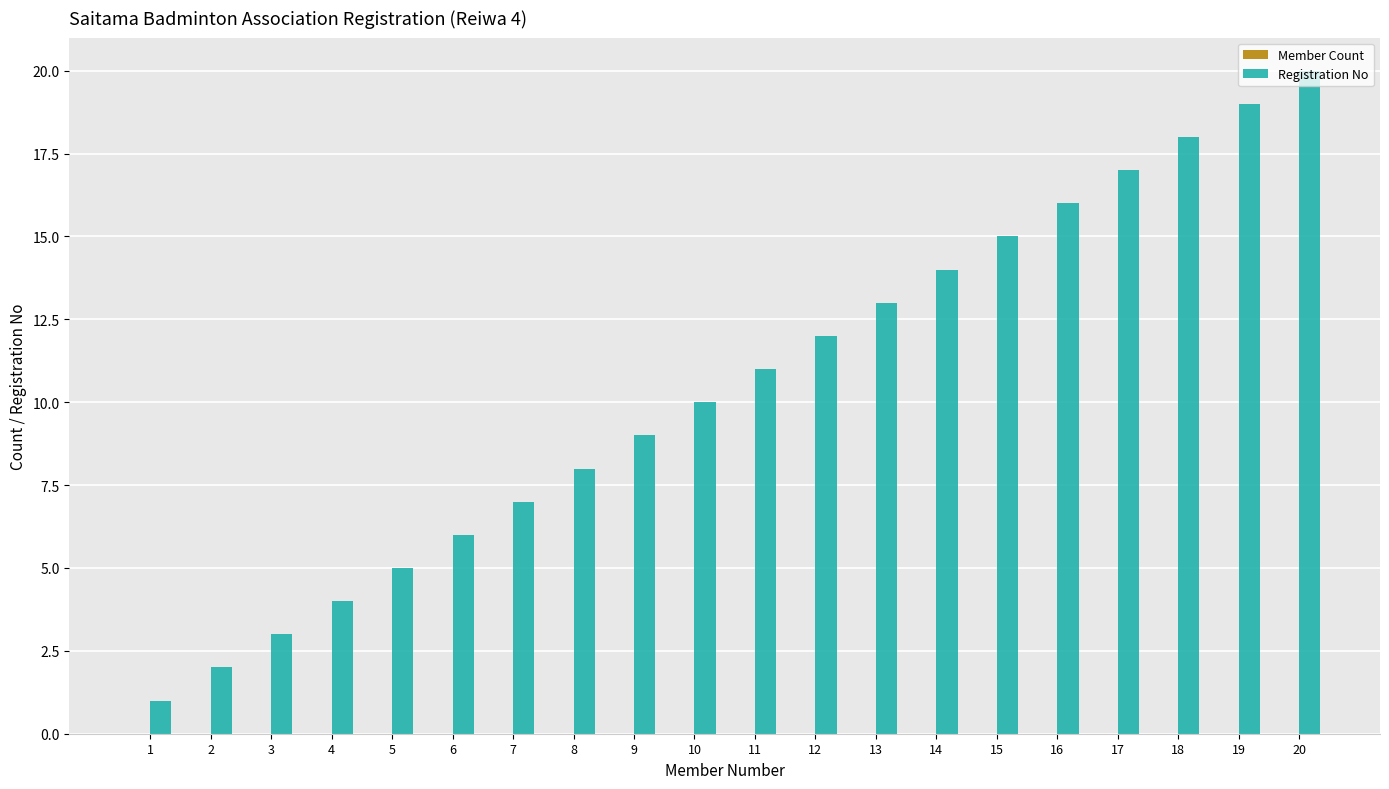

What is the change in value from 6 to 19?

+13